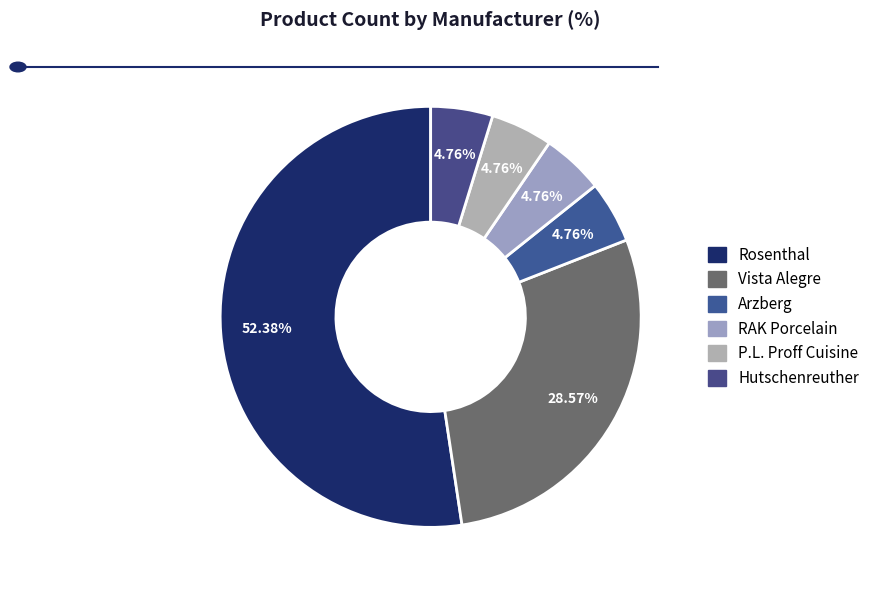

Which slice is the largest?

Rosenthal